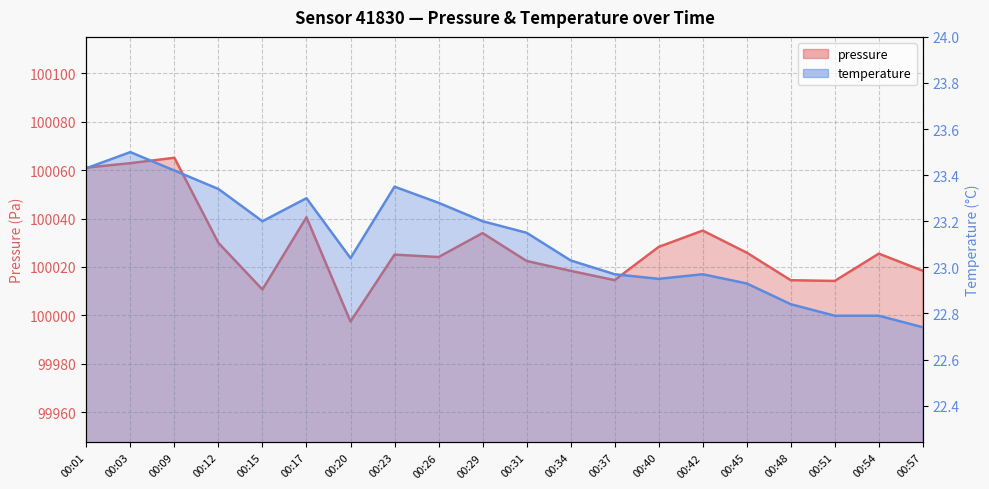

What is the spread (max minus min) of values at 00:54?

100002.7